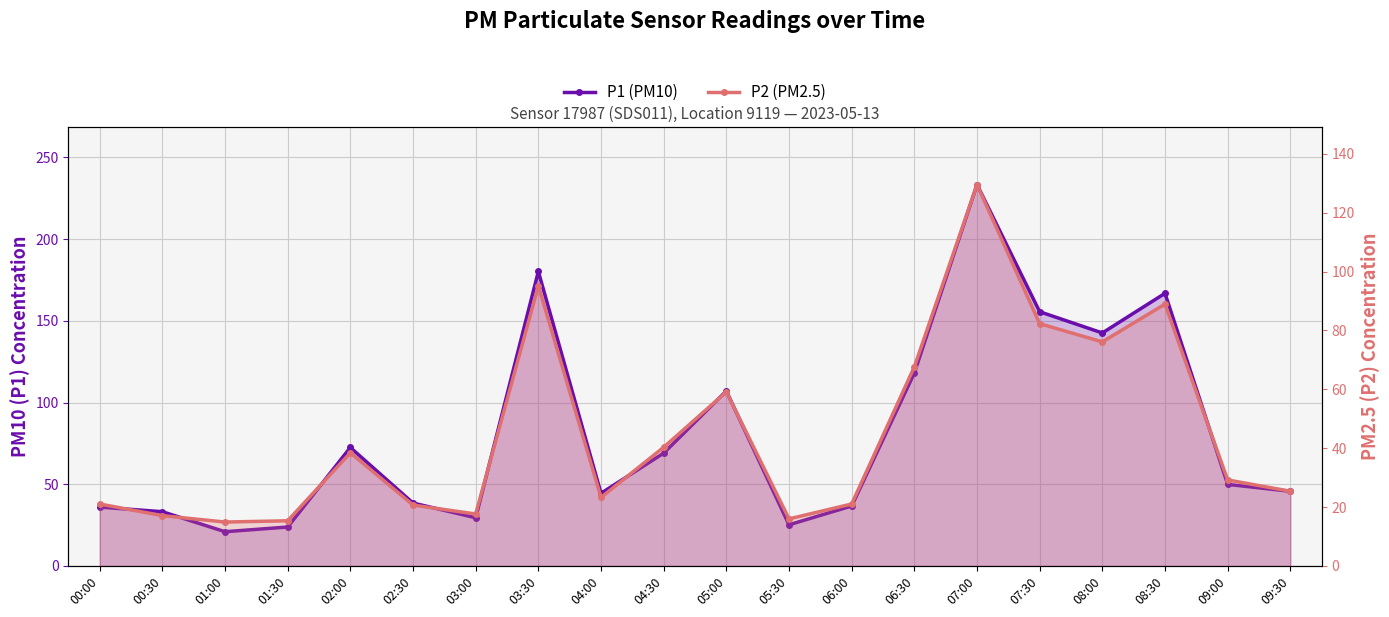

At 03:00, list the series in order from largest to smallest.

P1 (PM10), P2 (PM2.5)